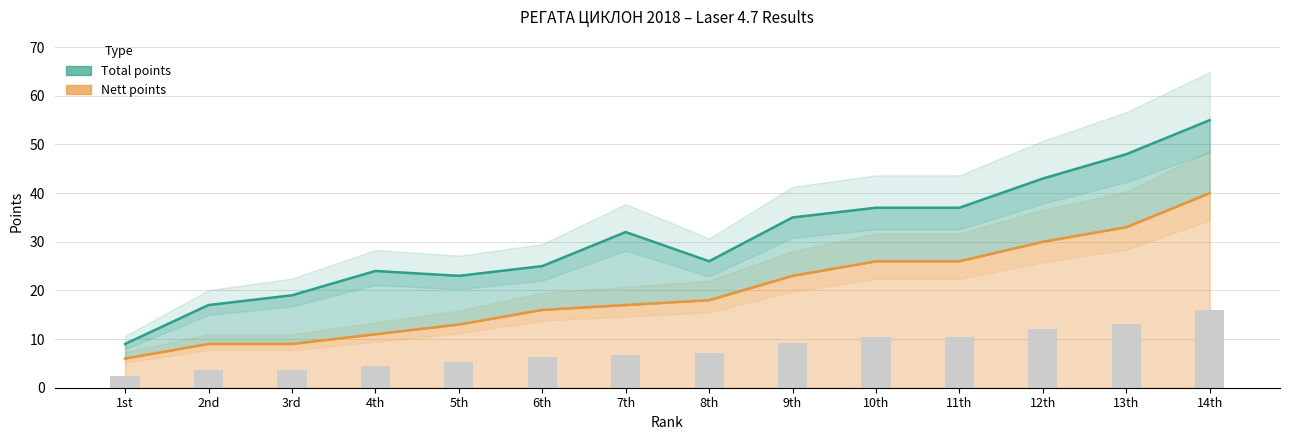

What is the average value of the Total series?

31